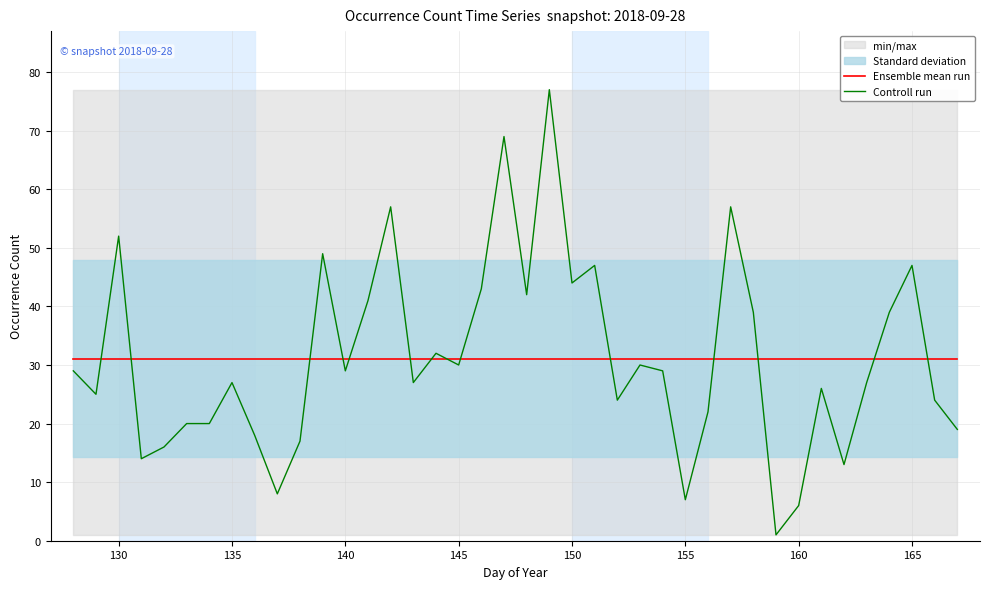

Is the value of Controll run at 140 greater than the value of Ensemble mean run at 140?

No